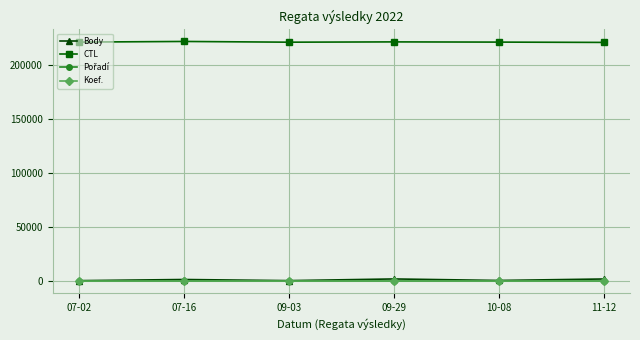

Is it true that Body equals 578 at 10-08?

True